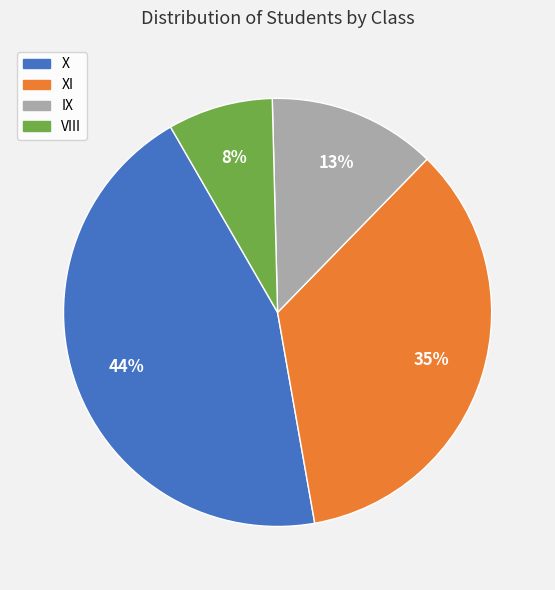

Between X and IX, which is larger?

X